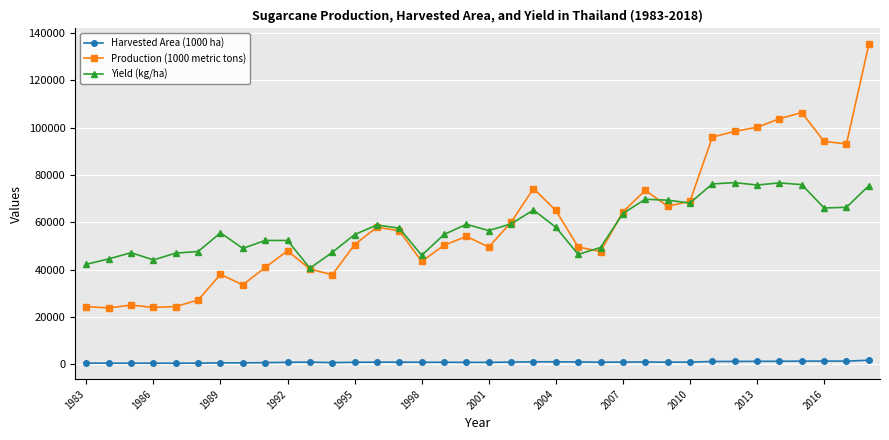

What is the sum of all Yield (kg/ha) values?

2096098.1